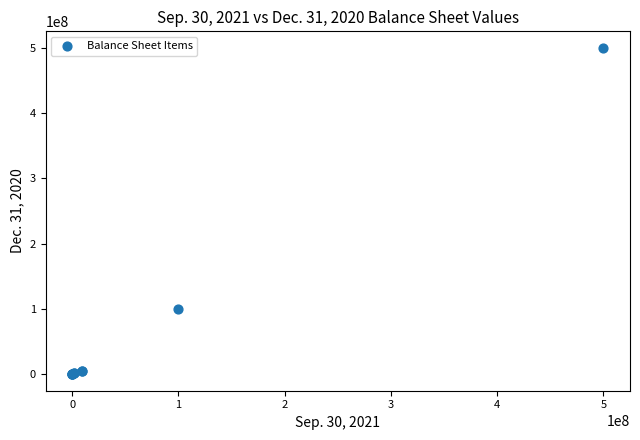

What Y value in the scatter plot is closest to 250000000?

100000000.0